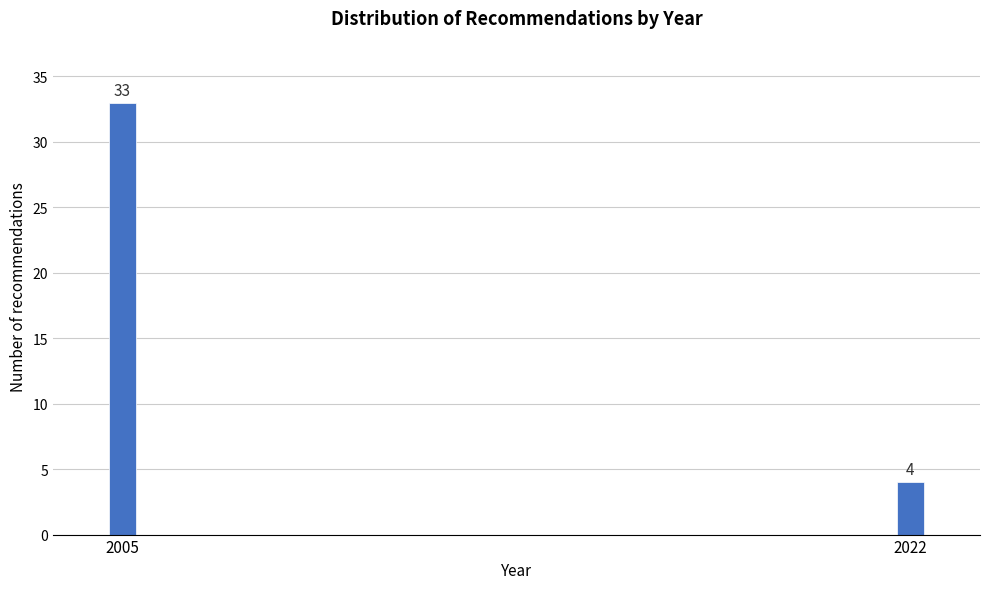

Reading left to right, list all the values displayed in this chart.

2005=33	2022=4